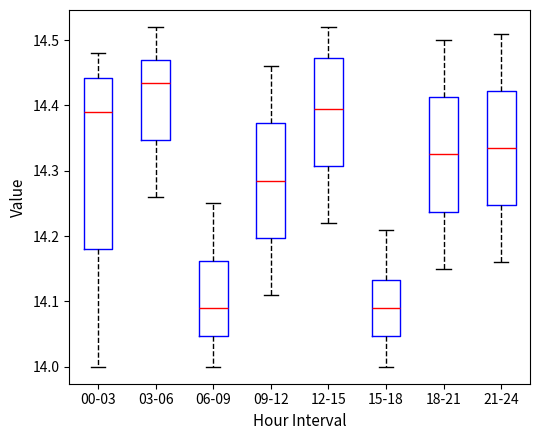

Which box is the tallest, from its lower edge to its upper edge?

00-03